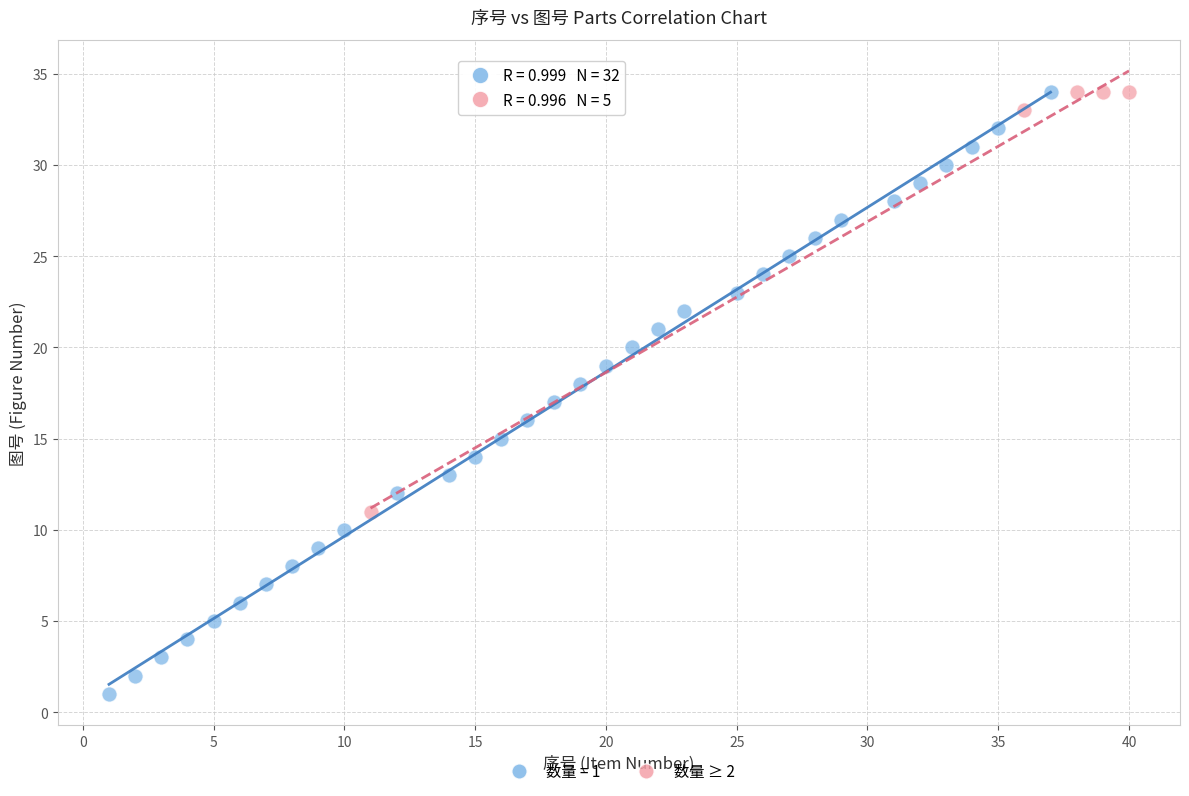

Which series has the largest Y range (max minus min)?

数量 = 1